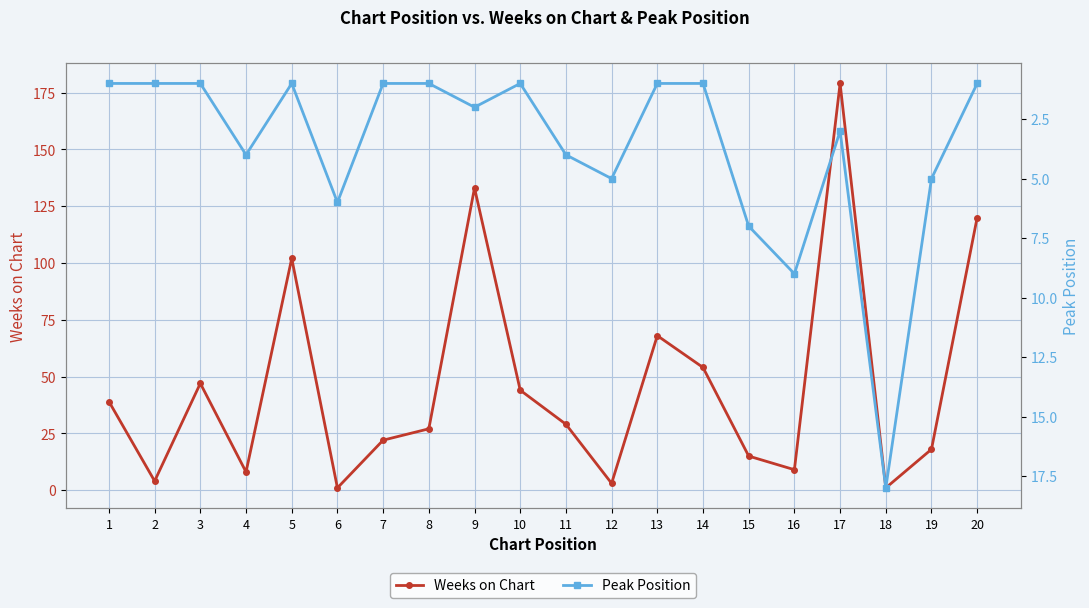

Read the Weeks on Chart value at 13.

68